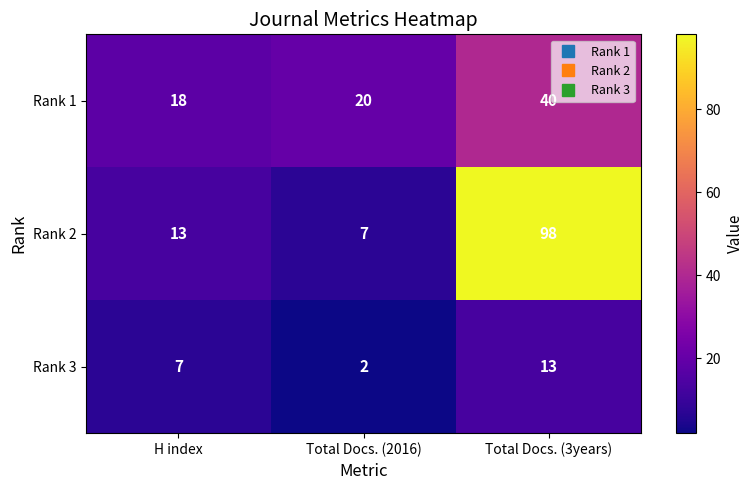

Count the number of categories in the chart.

3